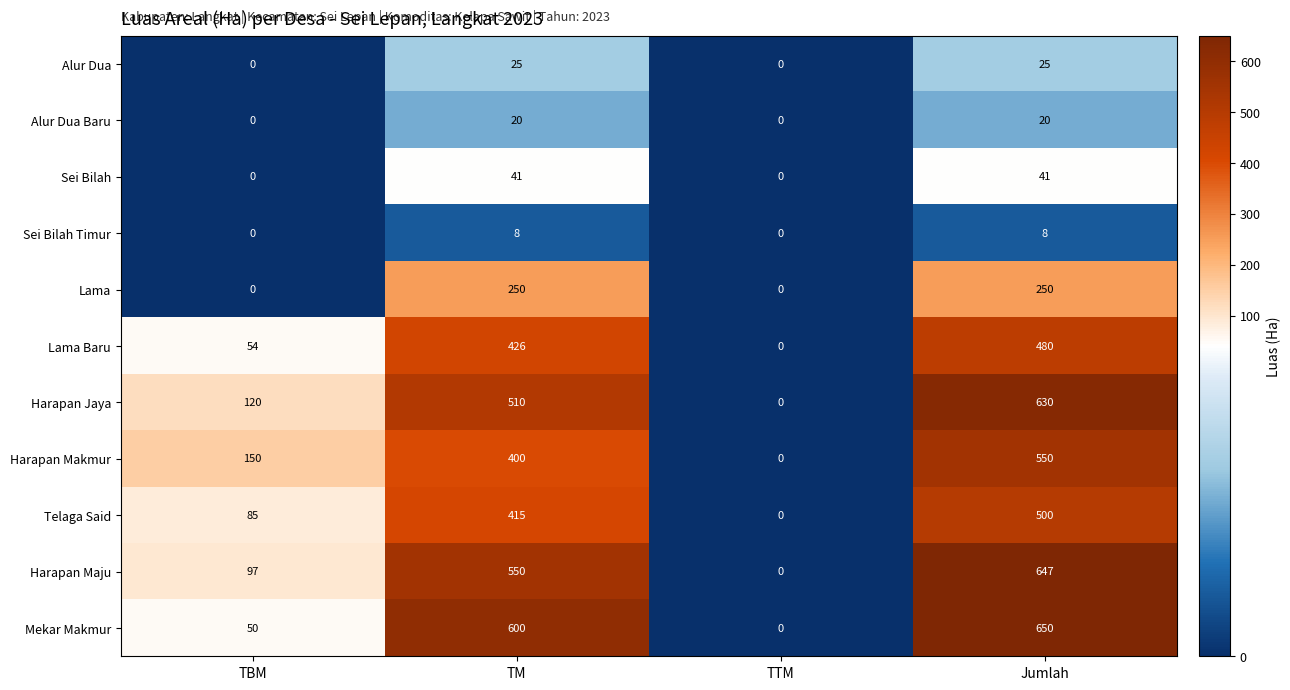

The value of Alur Dua at TTM is 11. True or false?

False